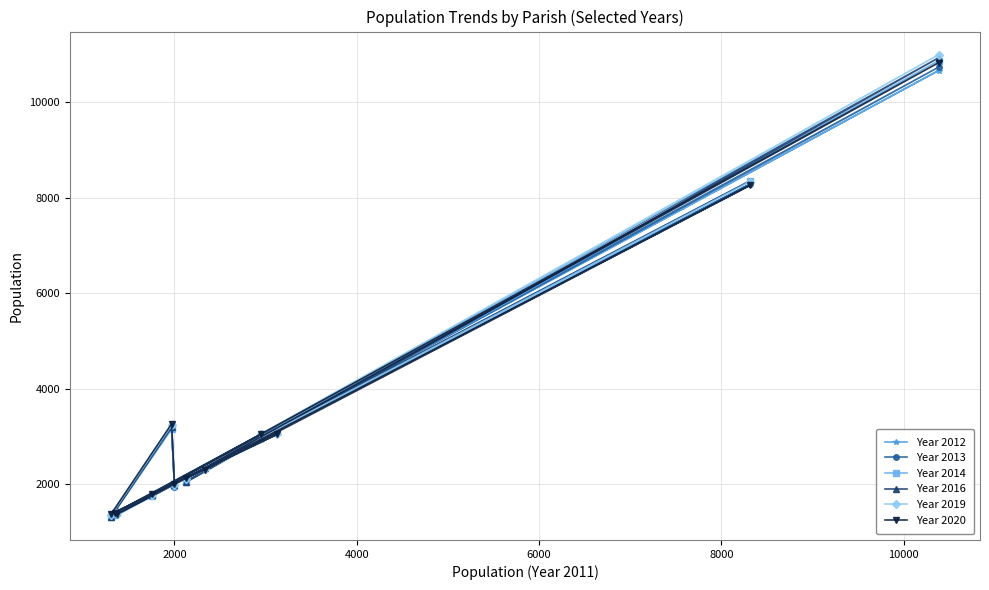

What is the minimum value shown in the chart?

1313